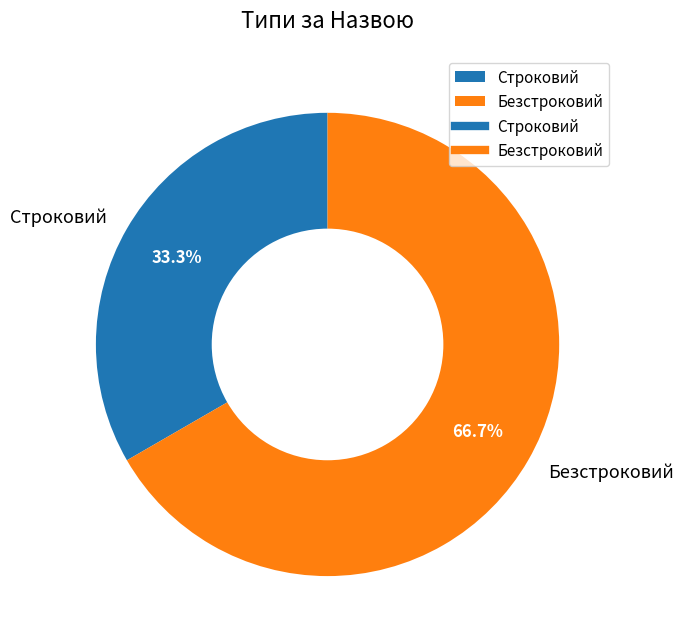

Rank the categories by value from highest to lowest.

Безстроковий, Строковий